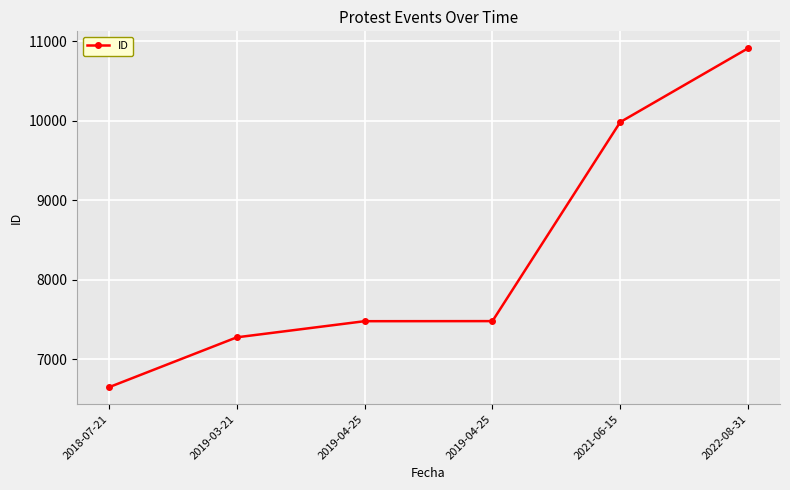

Count the number of data series in this chart.

1